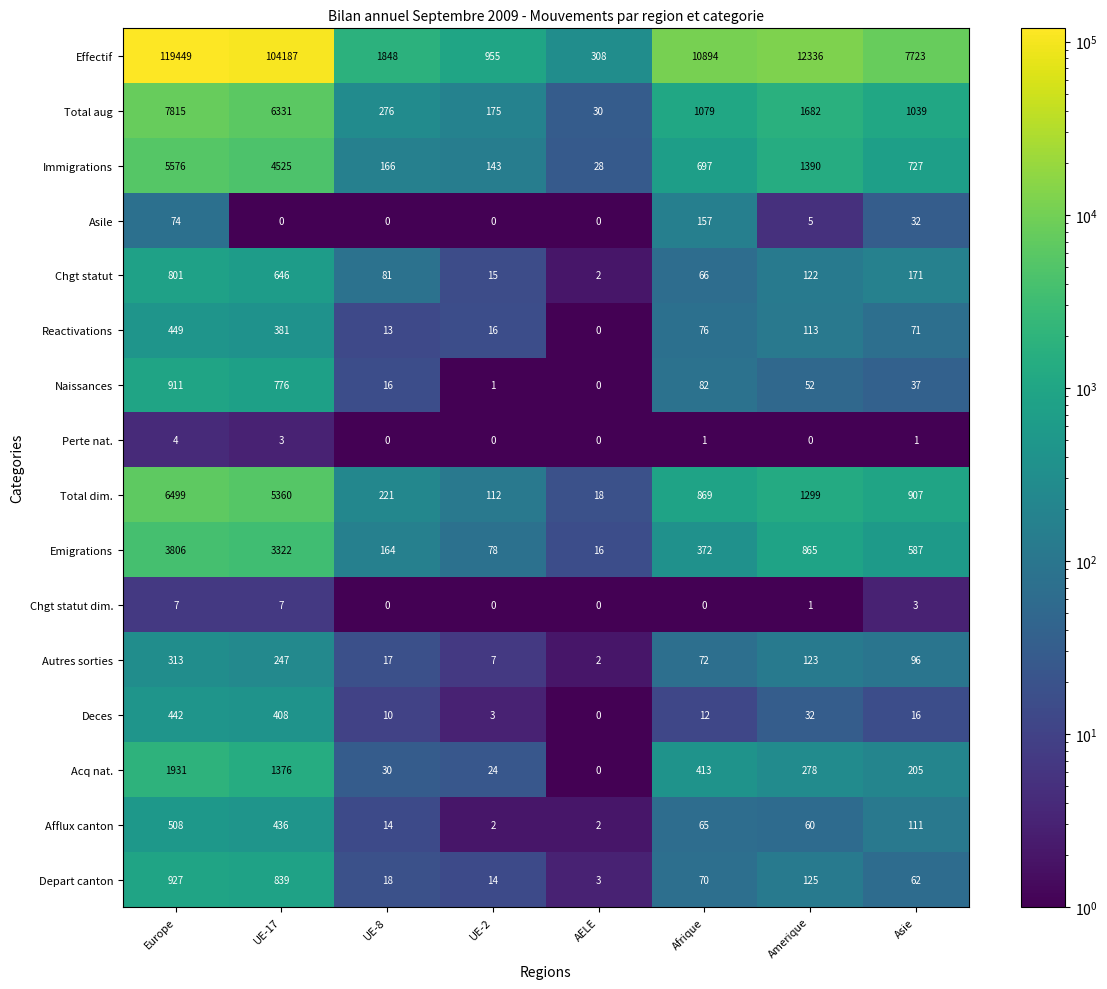

Where does the Total dim. series first go above 907?

Europe